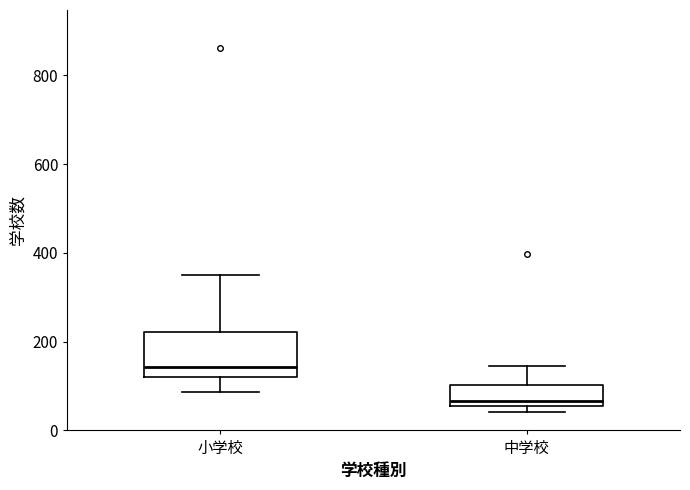

Where is the upper edge of the box for 小学校 on the y-axis? The values are not printed on the chart, so give them approximately, as read against the axis.

220